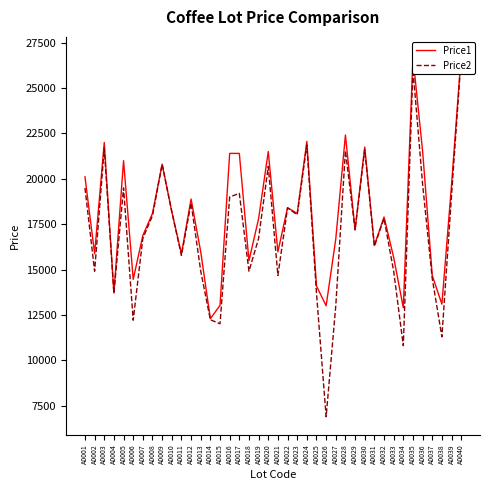

What is the difference between the Price1 values at A0033 and A0032?

2221